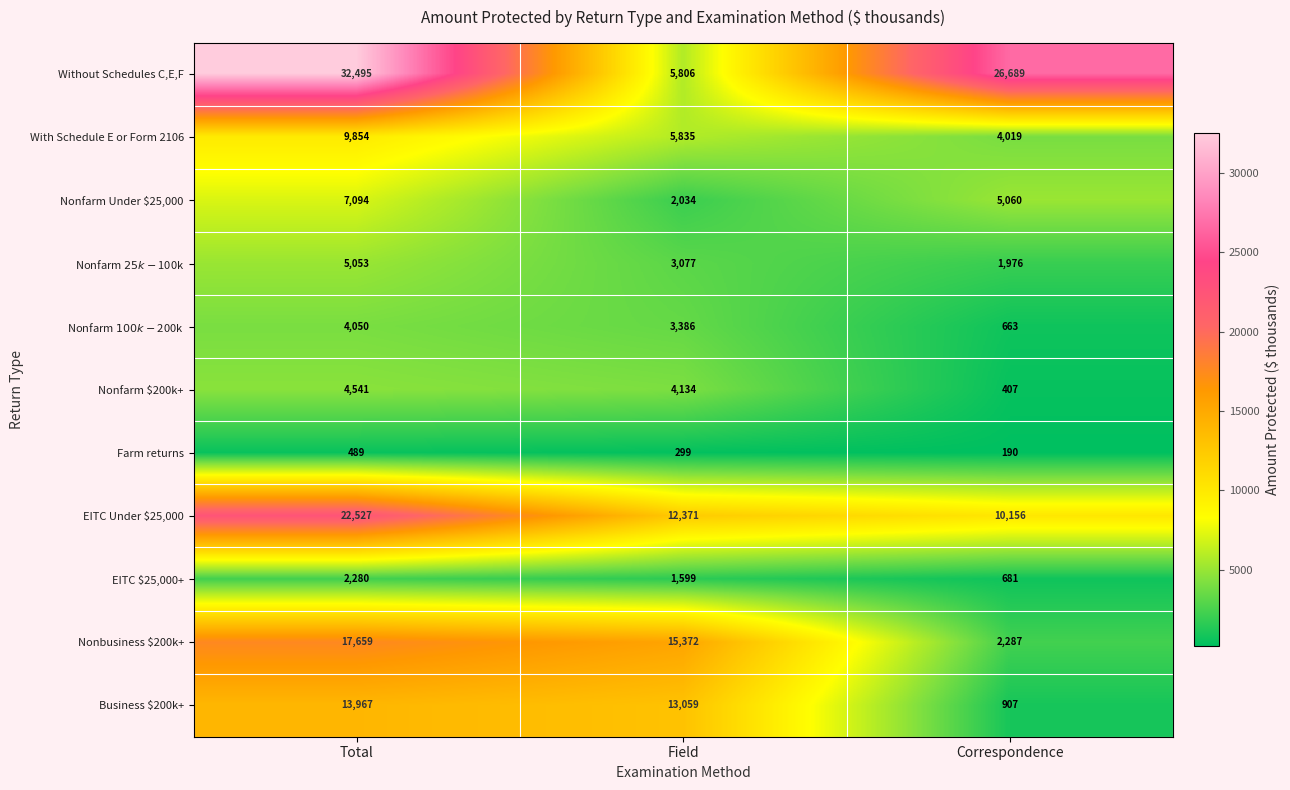

Where does the EITC $25,000+ series first go above 1599?

Total